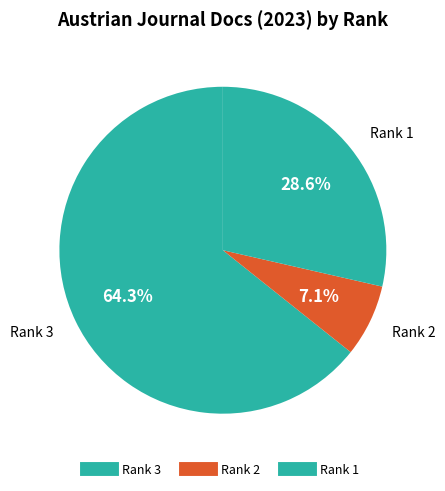

Is it true that Rank 1 is 29% of the pie?

True